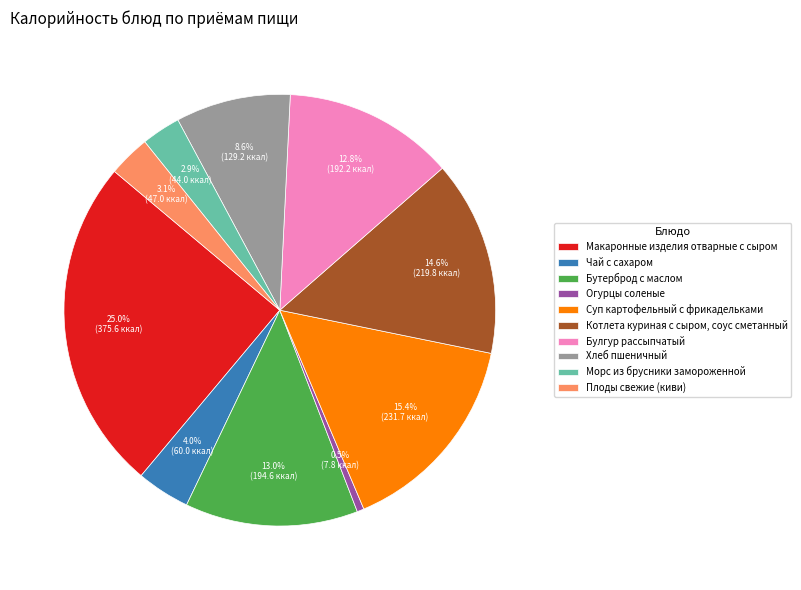

Which category has the biggest portion of the pie?

Макаронные изделия отварные с сыром